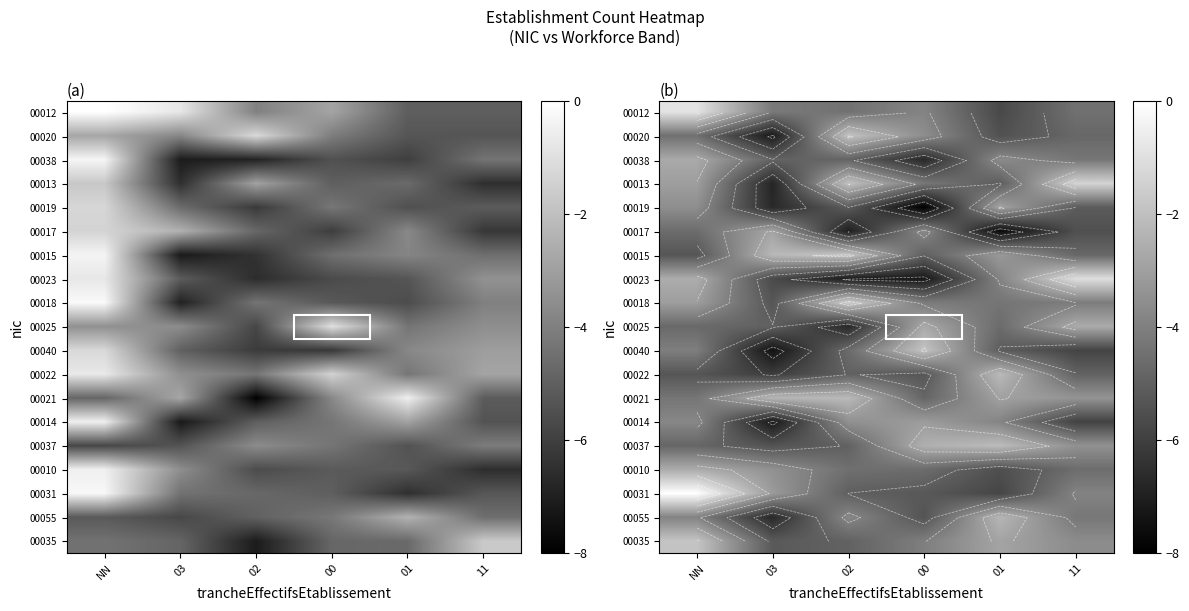

What is the difference between the 00018 values at 01 and 03?

1.0